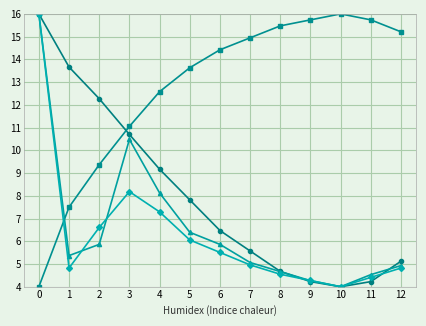

How many lines are shown in the chart?

4